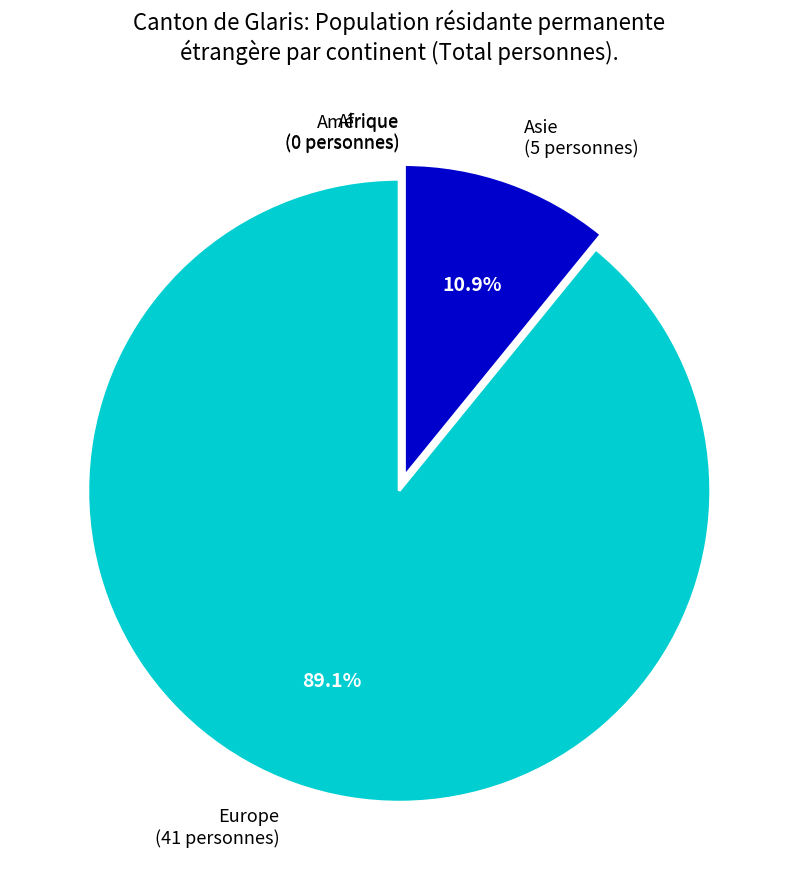

Do Asie (5 personnes) and Europe (41 personnes) together represent more than half of the pie?

Yes